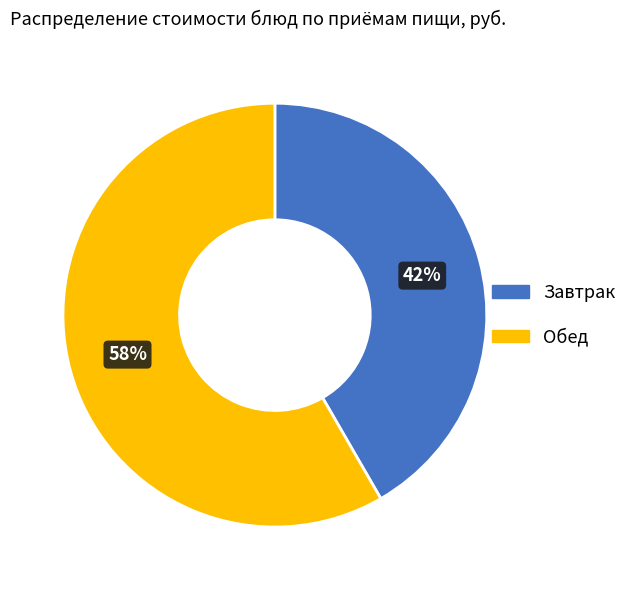

Is there any slice that represents more than half of the pie?

Yes